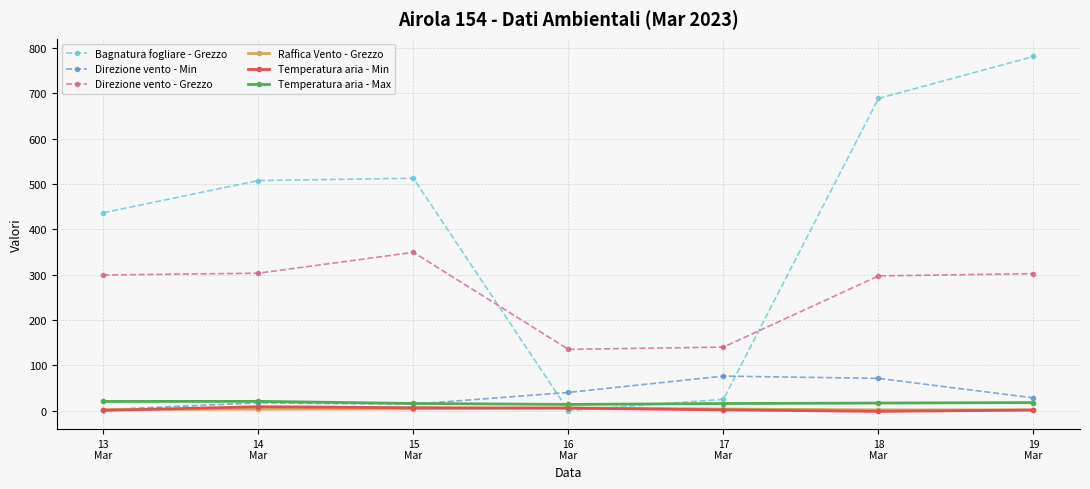

How many intersections are there between Bagnatura fogliare - Grezzo and Direzione vento - Grezzo?

2